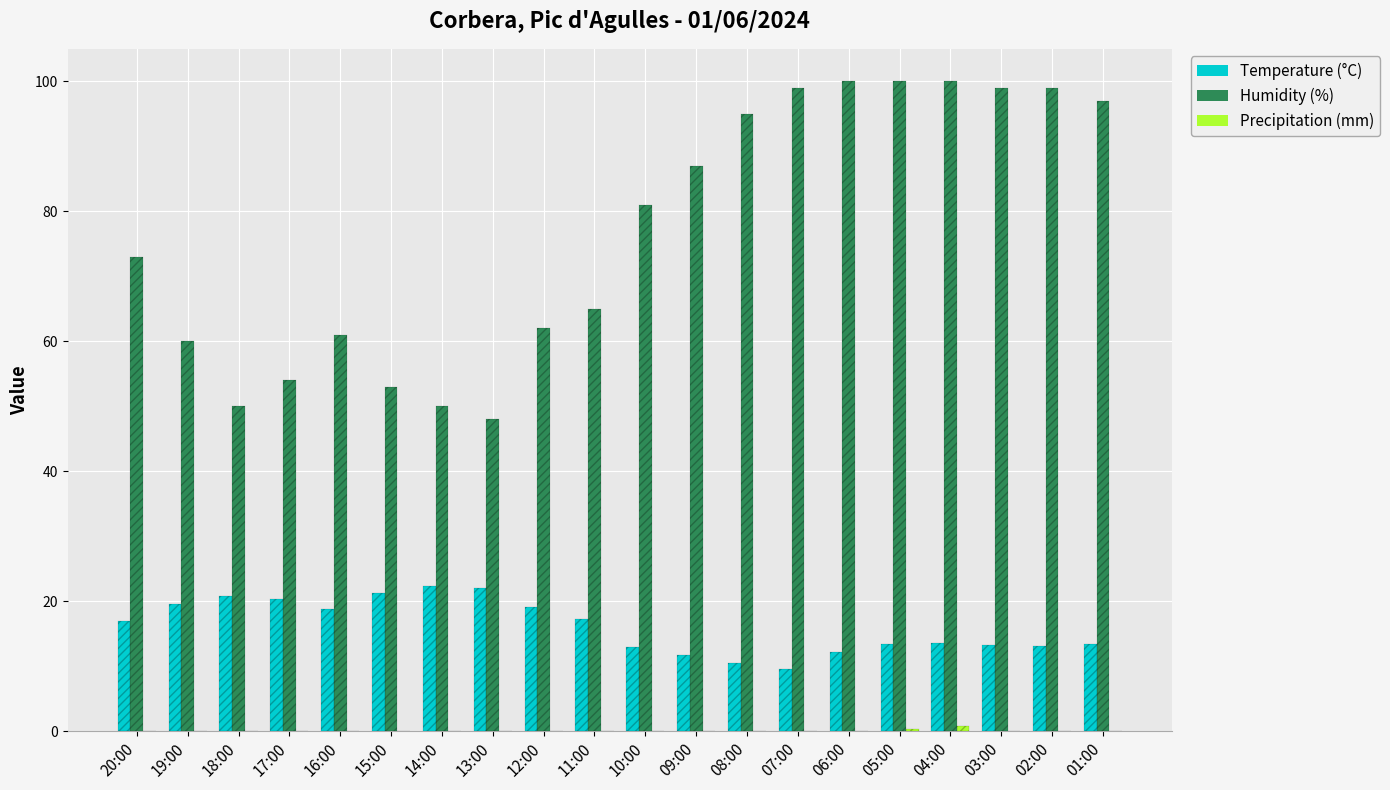

Is it true that Temperature (°C) equals 30.0 at 20:00?

False